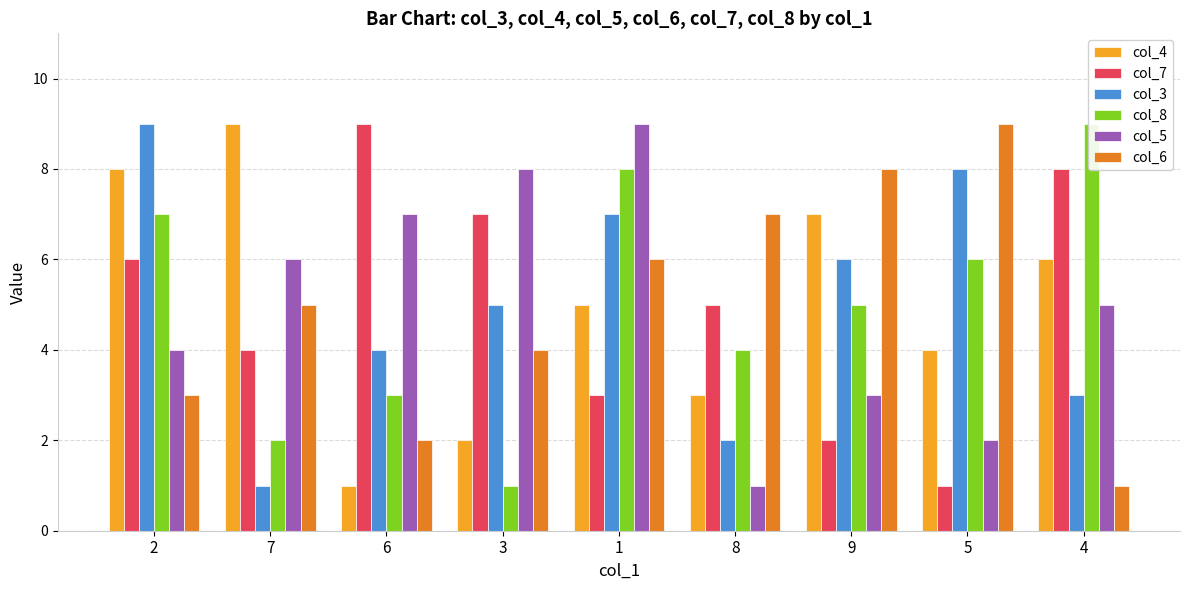

What is the total value across all series at 6?

26